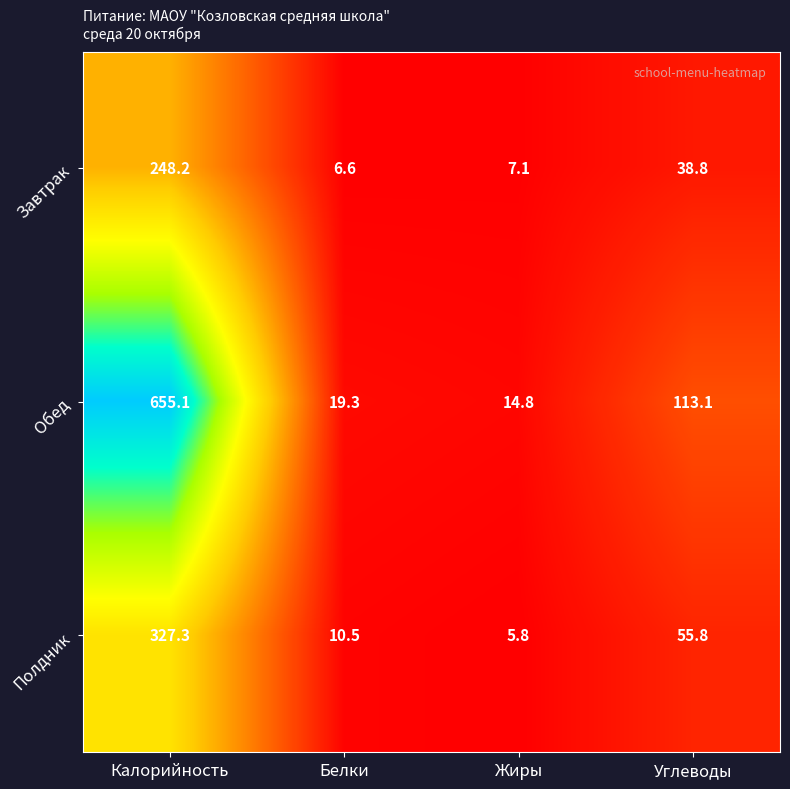

Count the number of categories in the chart.

4